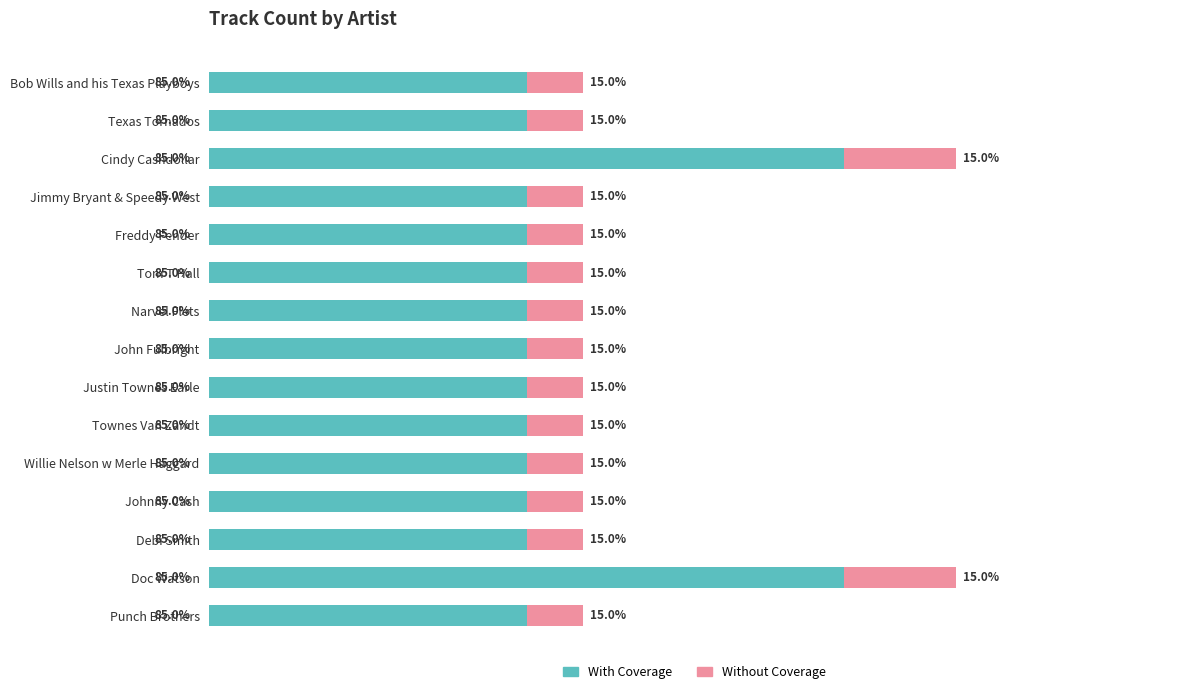

What is the value of the Without Coverage bar at the 15th from the left?

0.2